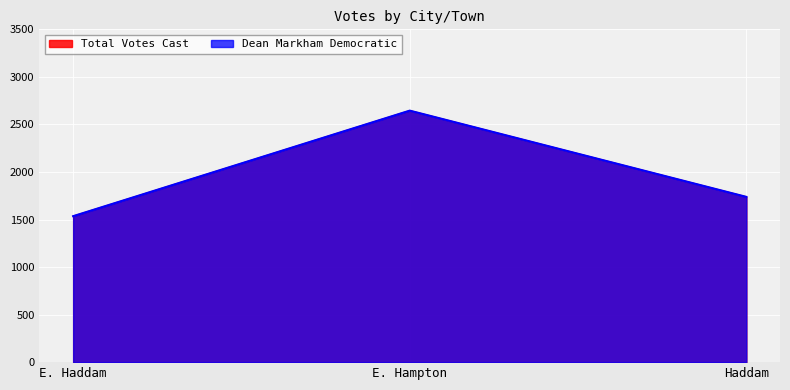

Which series has the largest total across all categories?

Dean Markham Democratic